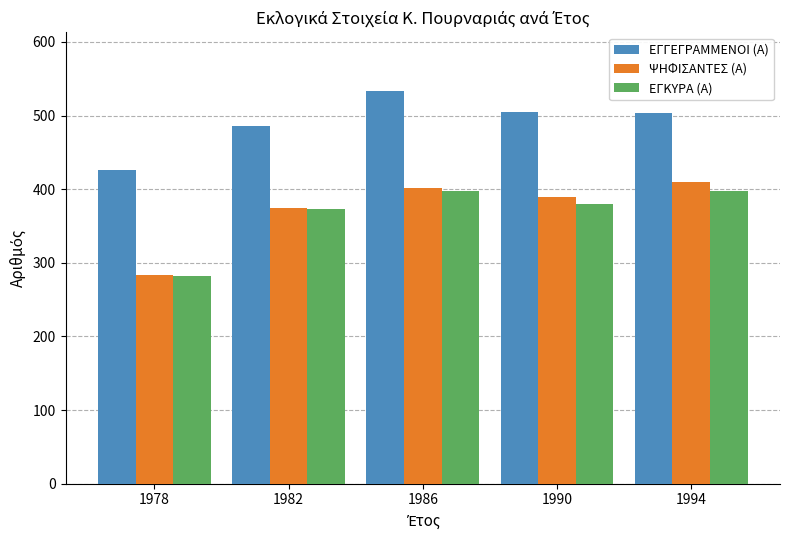

What is the approximate value of ΨΗΦΙΣΑΝΤΕΣ (Α) at 1978, to the nearest 10?

280